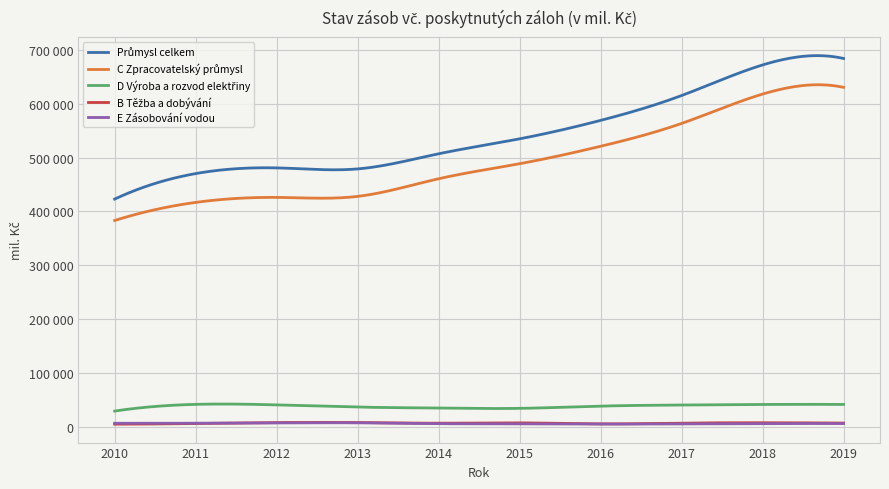

What is the value of the B Těžba a dobývání point at the 8th from the left?

6551